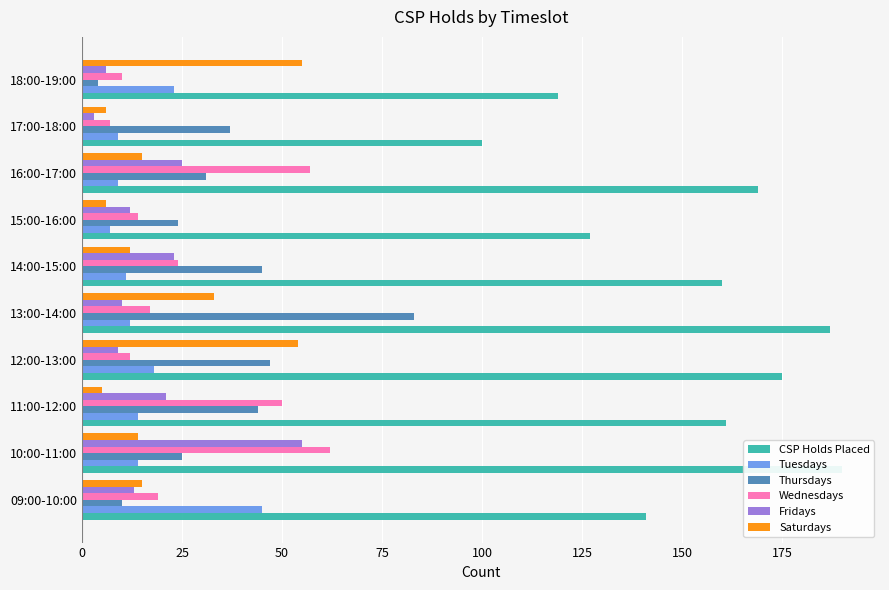

How many bars are there in each group?

6